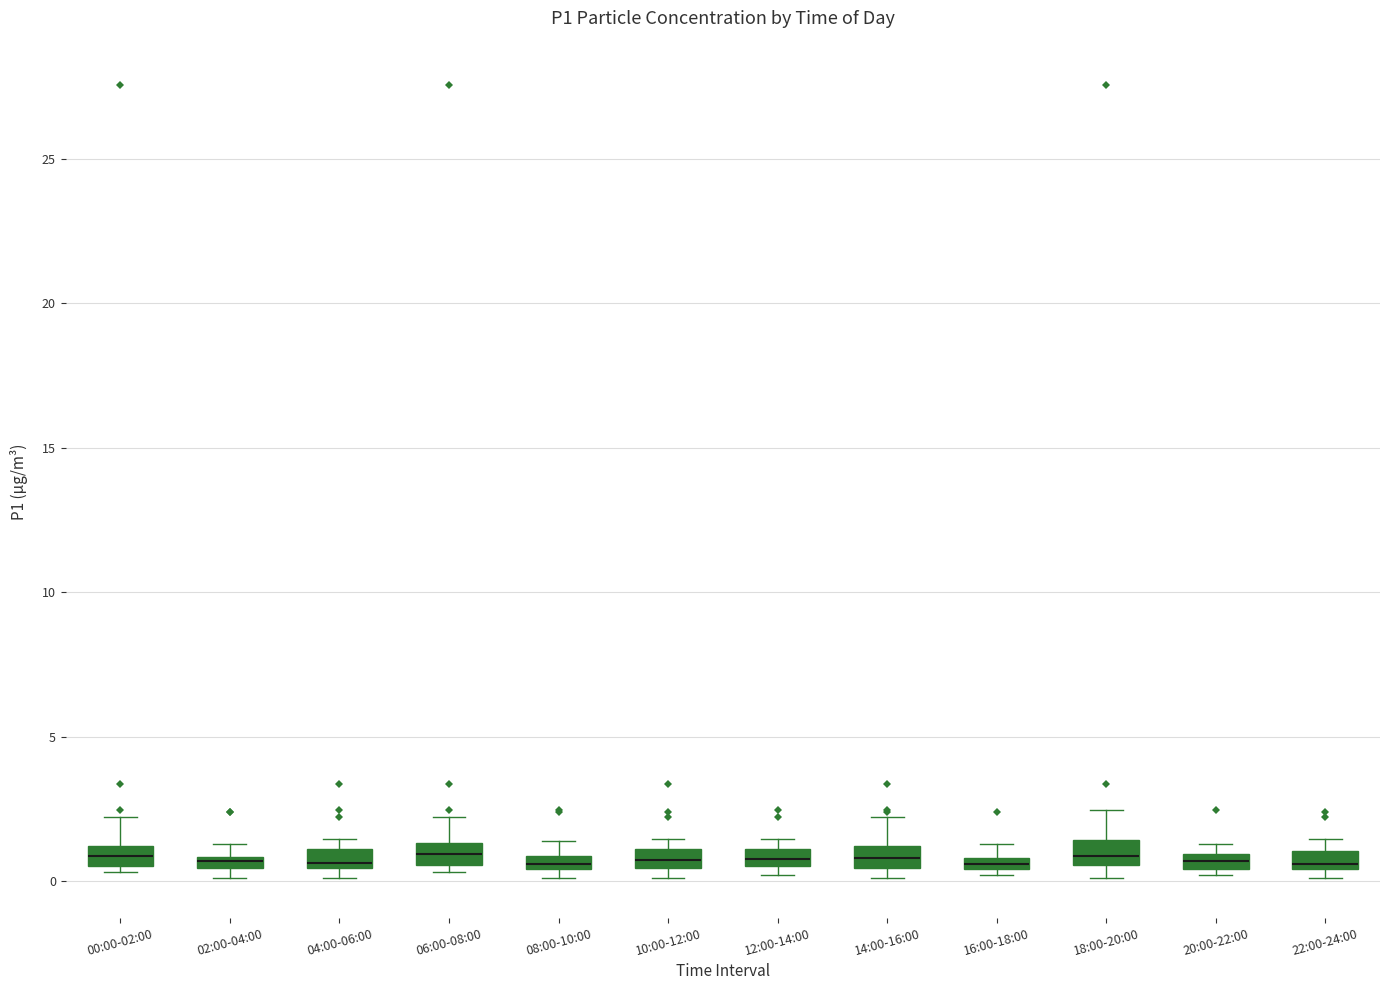

Where is the upper edge of the box for 06:00-08:00 on the y-axis? The values are not printed on the chart, so give them approximately, as read against the axis.

1.5